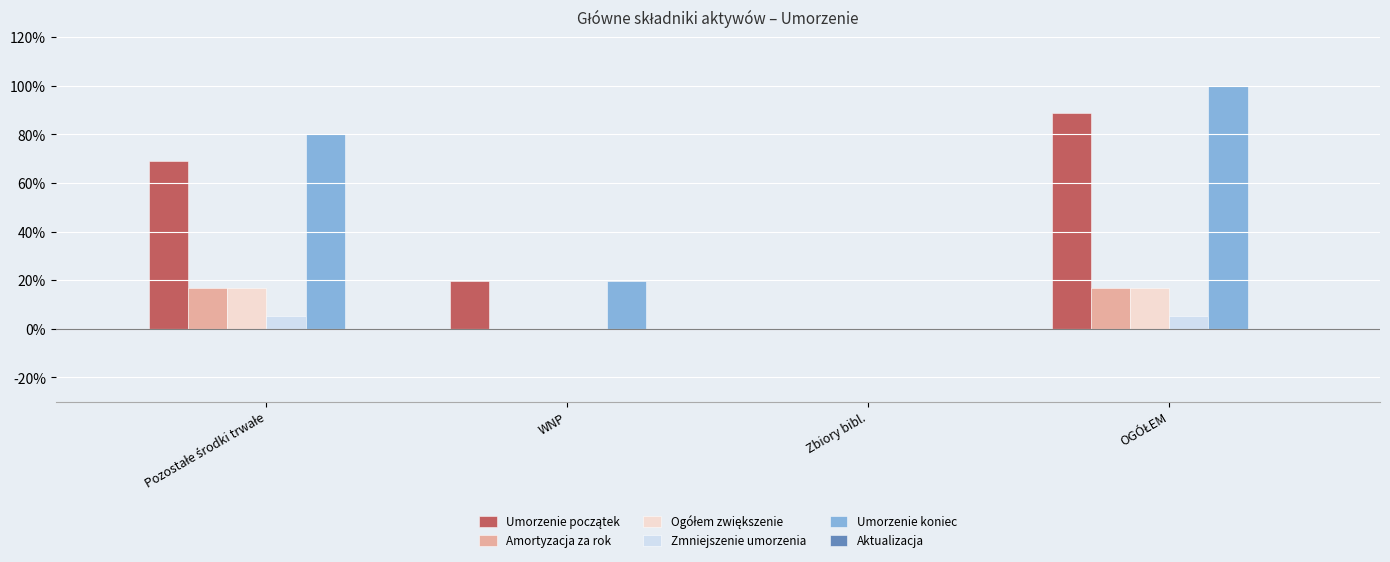

At how many categories does at least one series exceed 0?

3